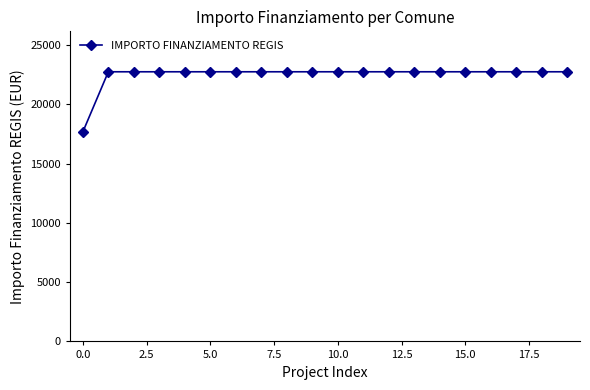

What is the smallest value displayed?

17674.8